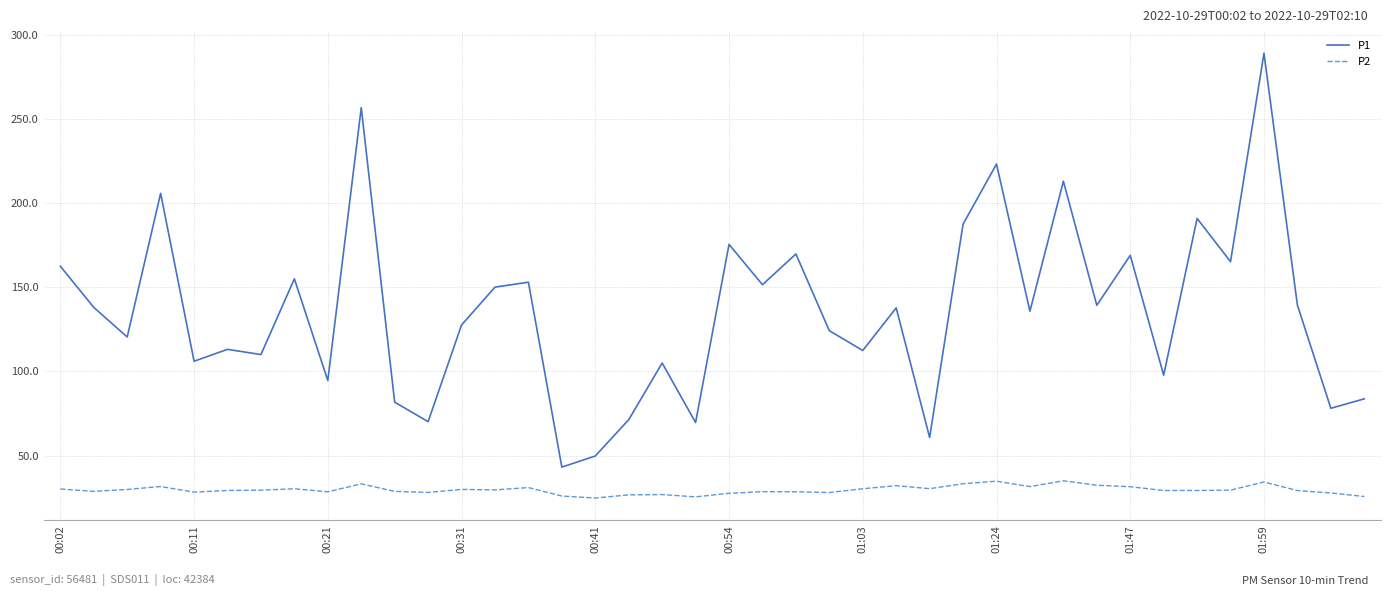

List the series in order of their peak value, highest first.

P1, P2